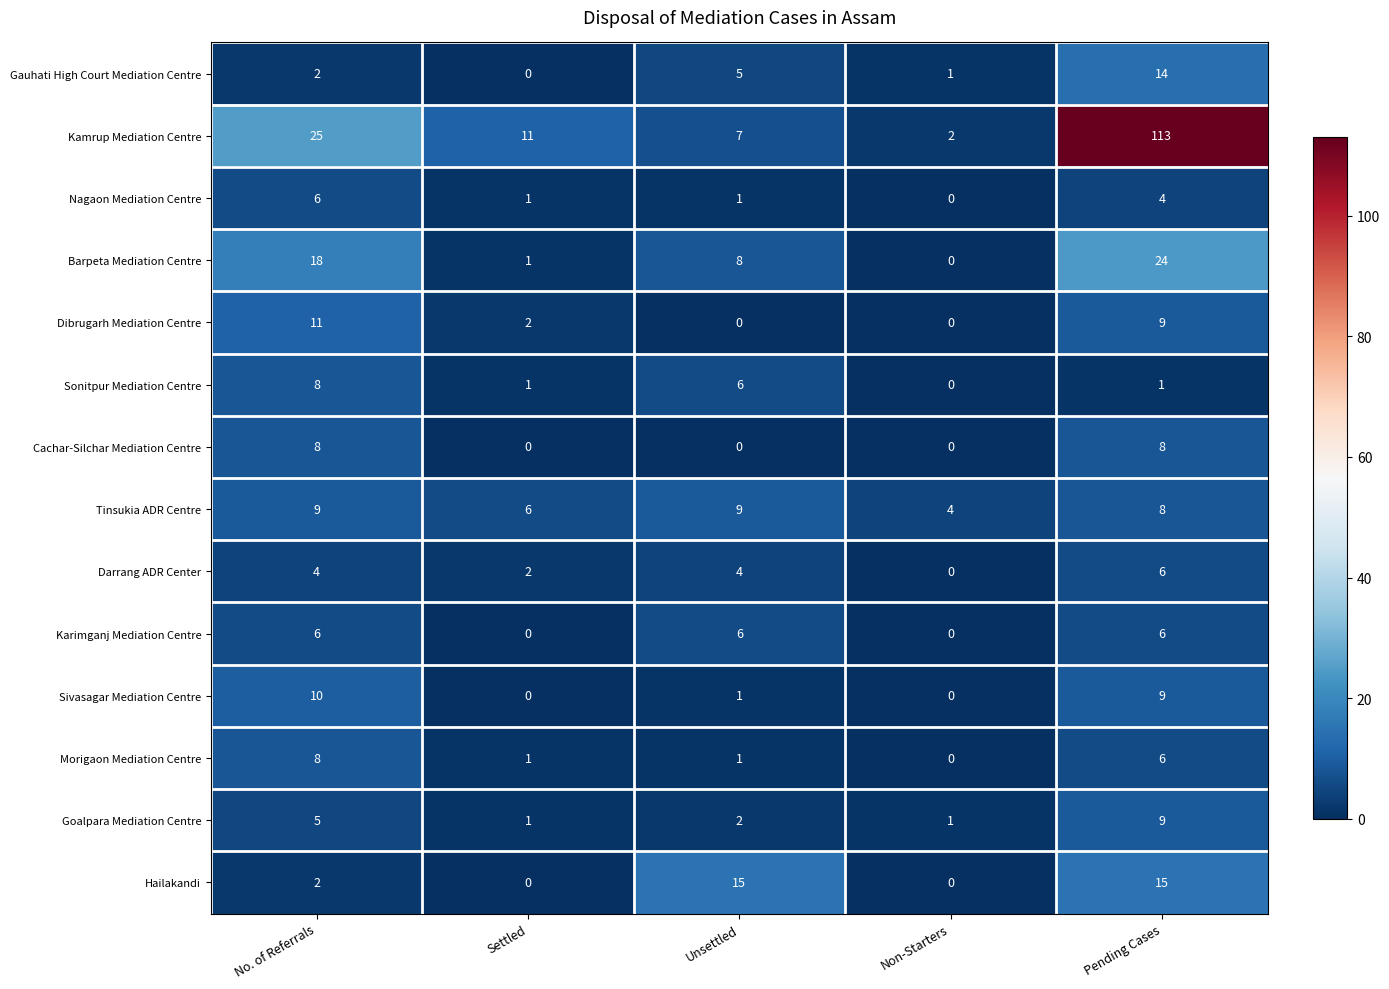

Where is Tinsukia ADR Centre nearest to the value 6?

Settled